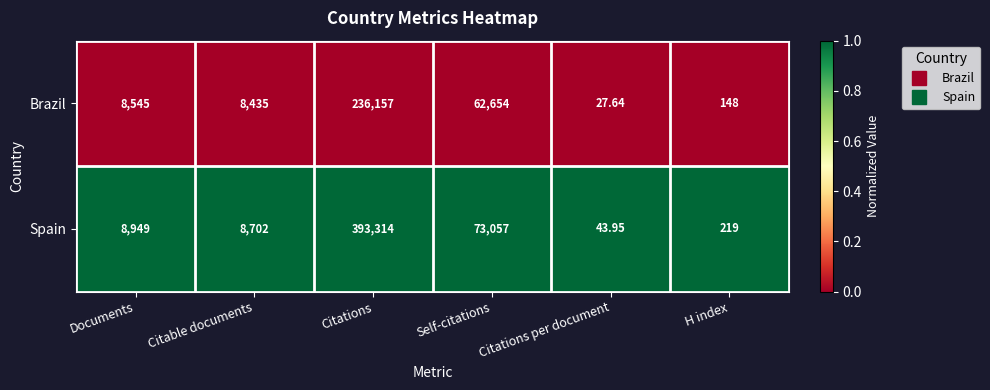

At which category is the sum across all series the highest?

Citations